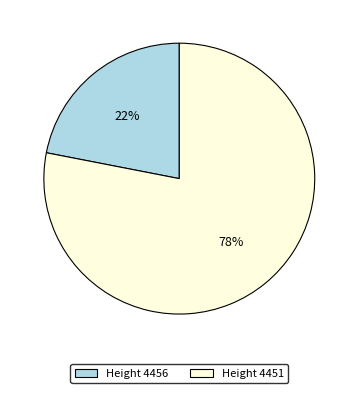

To the nearest percent, what portion does Height 4456 represent?

22%